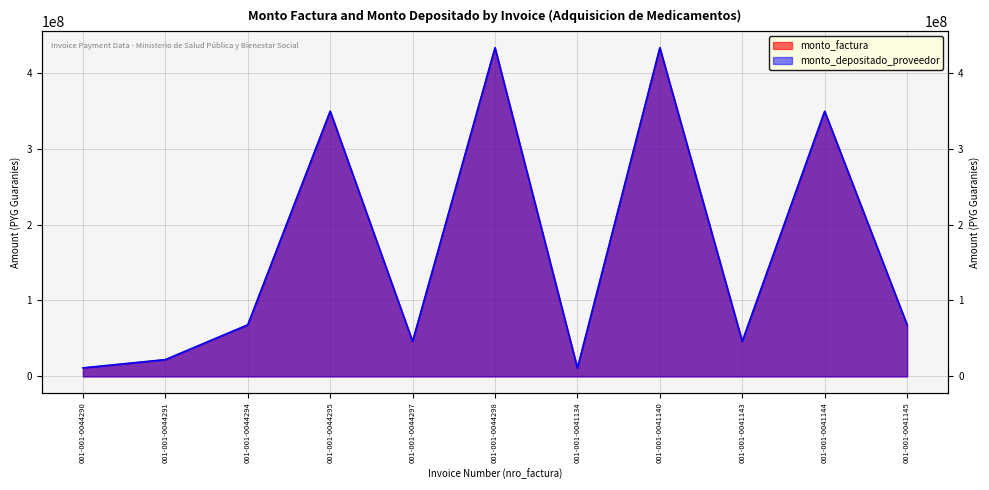

Between 001-001-0041144 and 001-001-0041145, which series saw the biggest shift?

monto_factura